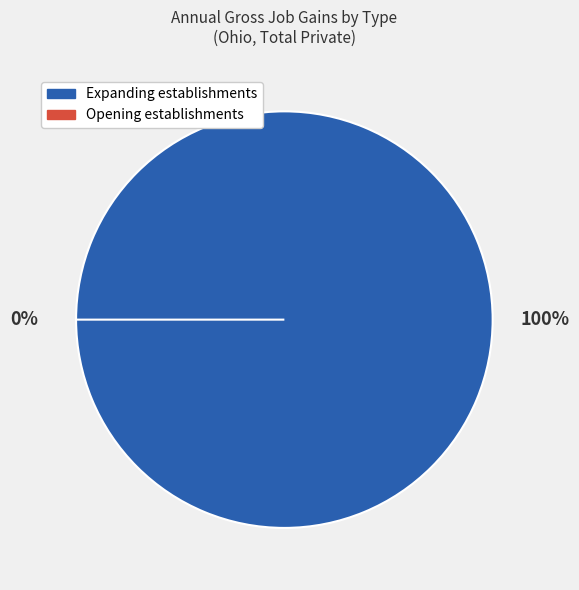

To the nearest percent, what is the combined percentage of Opening establishments and Expanding establishments?

100%